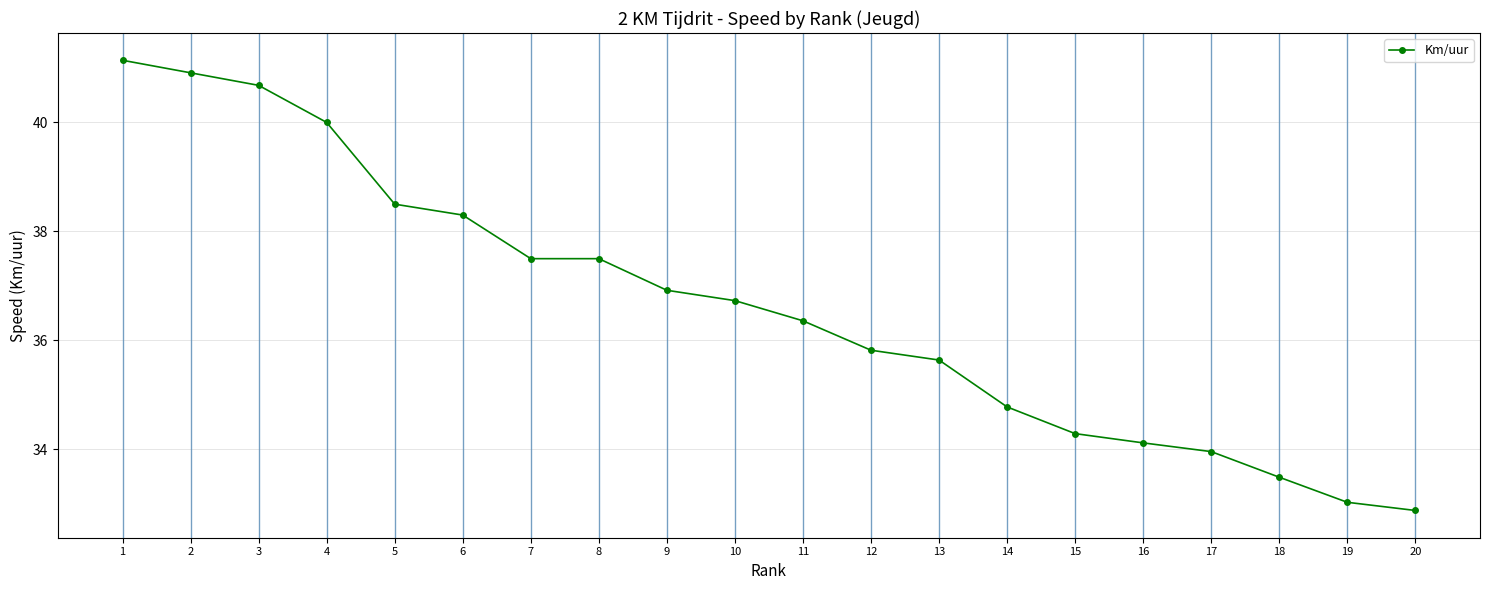

At which category does the chart reach its minimum across all series?

20